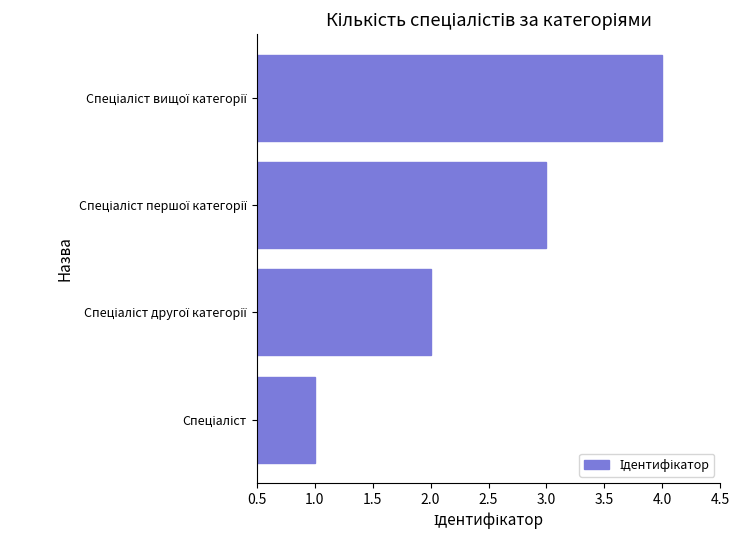

What is the greatest value displayed?

4